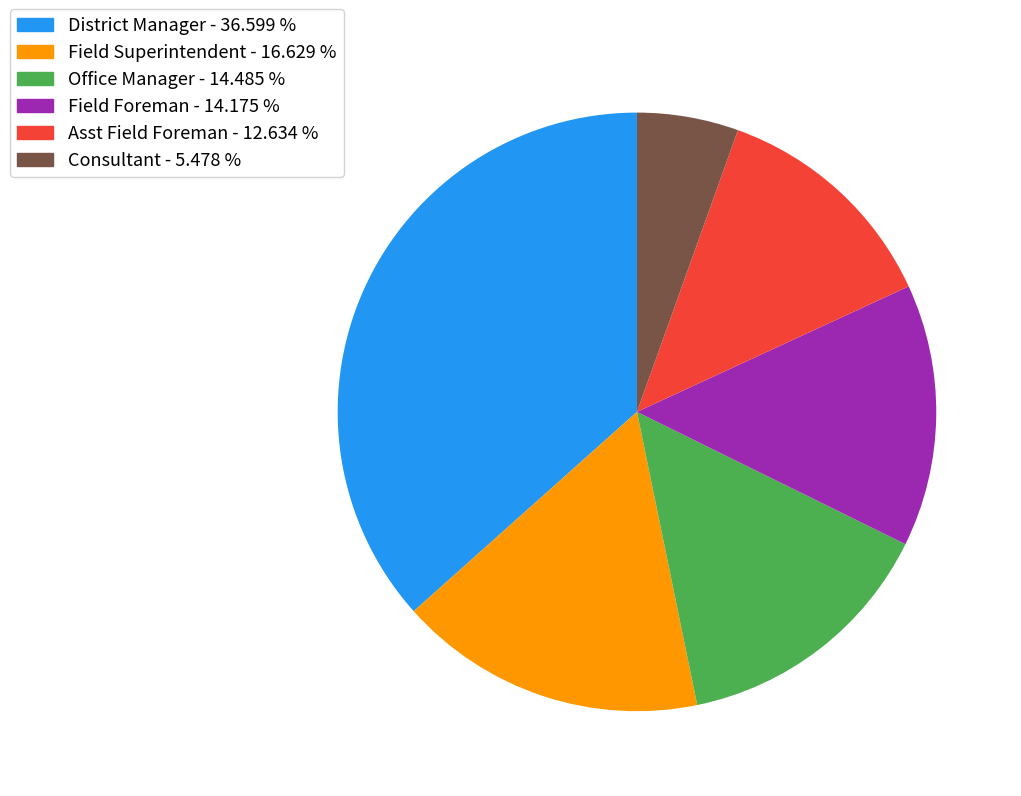

Which category has the biggest portion of the pie?

District Manager